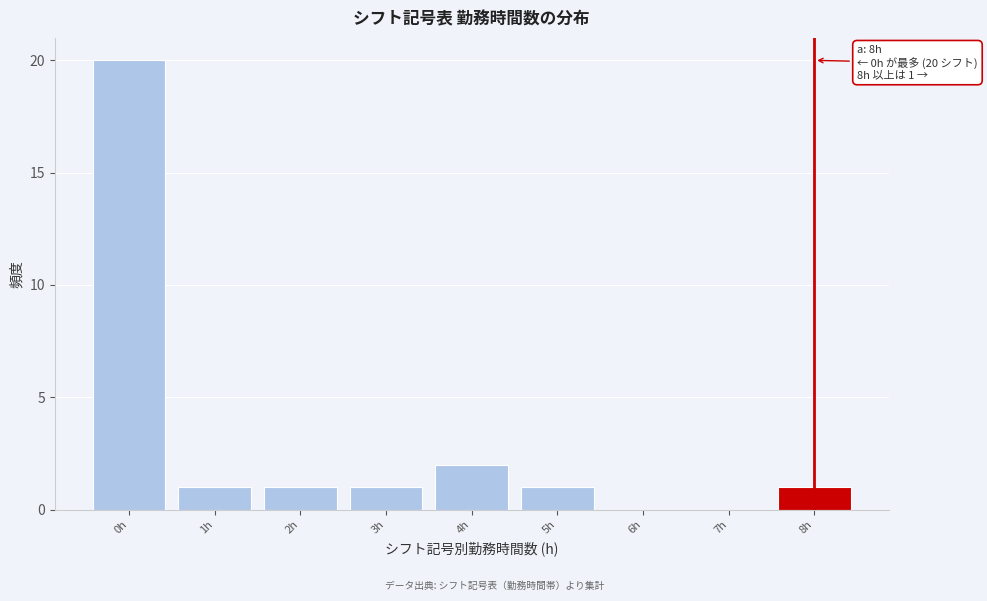

Reading right to left, extract all data points from this chart.

8h=1	7h=0	6h=0	5h=1	4h=2	3h=1	2h=1	1h=1	0h=20